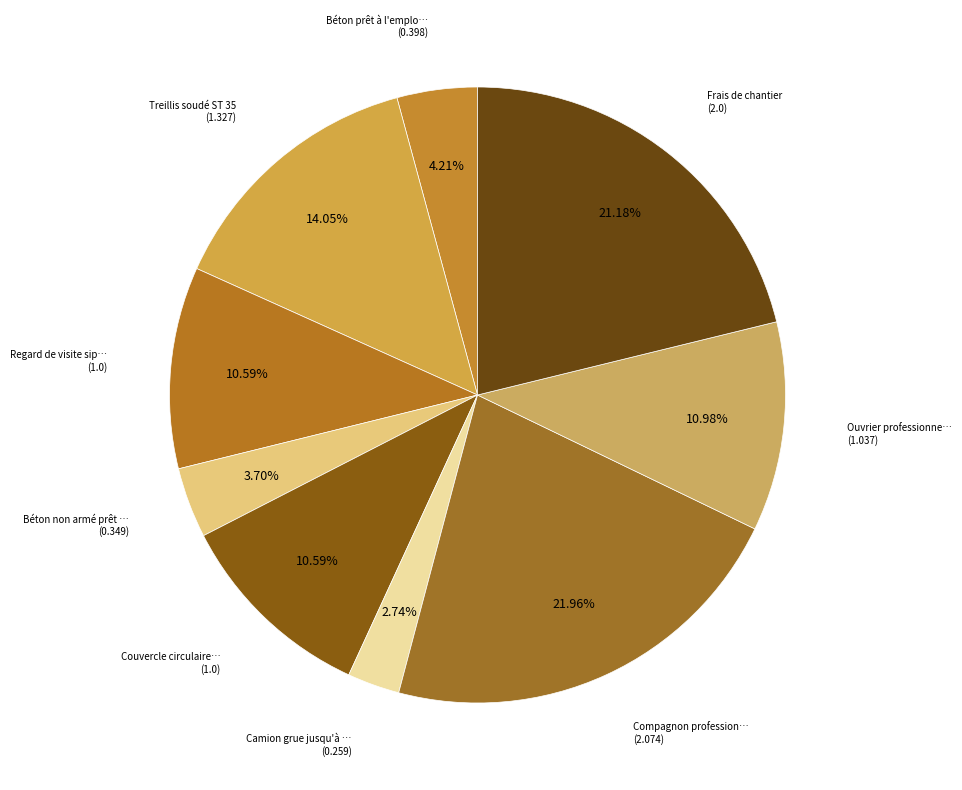

Count the number of slices in the pie.

9